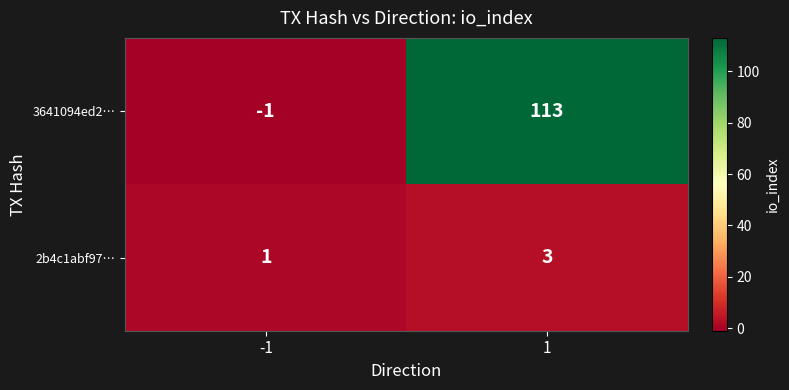

Is it true that 3641094ed2… equals 163 at 1?

False